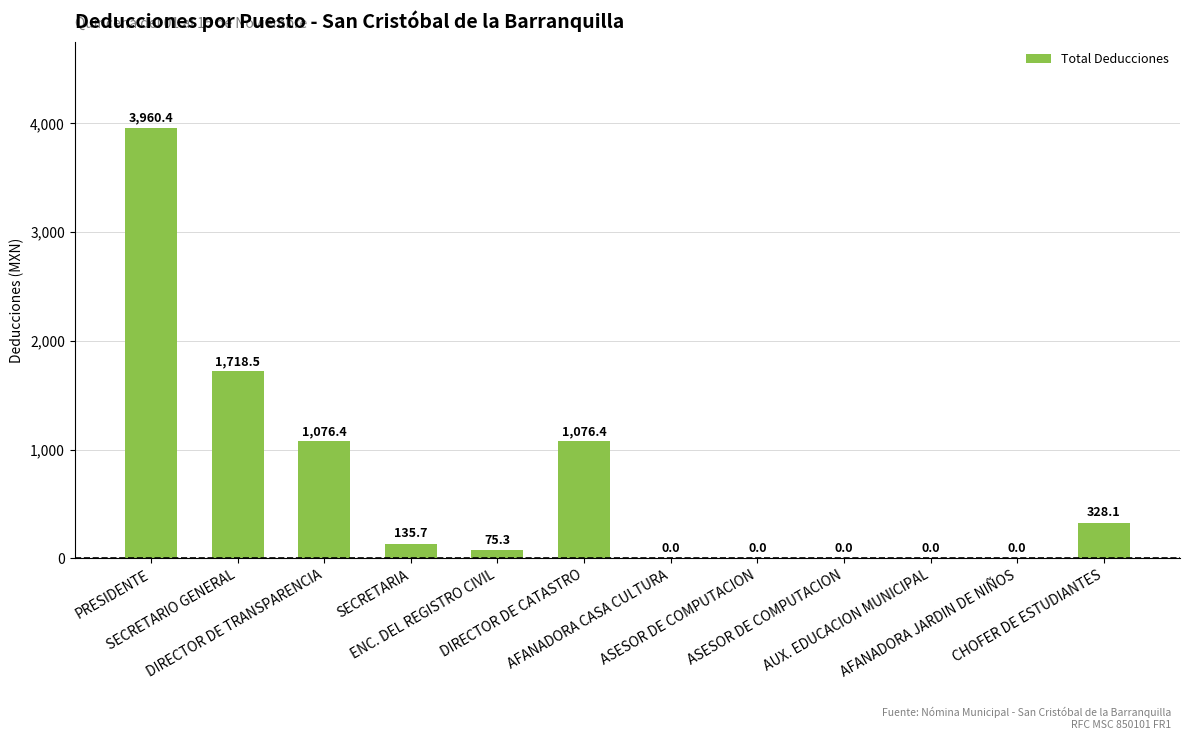

How many values are above zero?

7